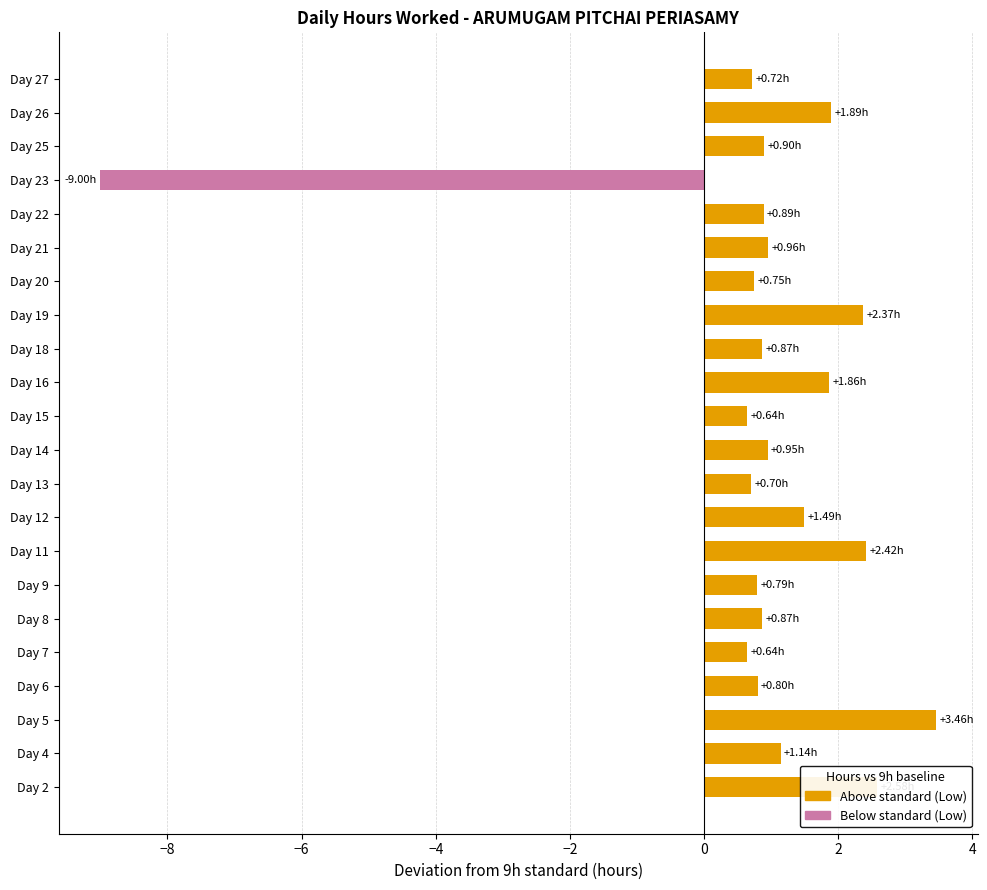

What is the maximum value shown in the chart?

3.5